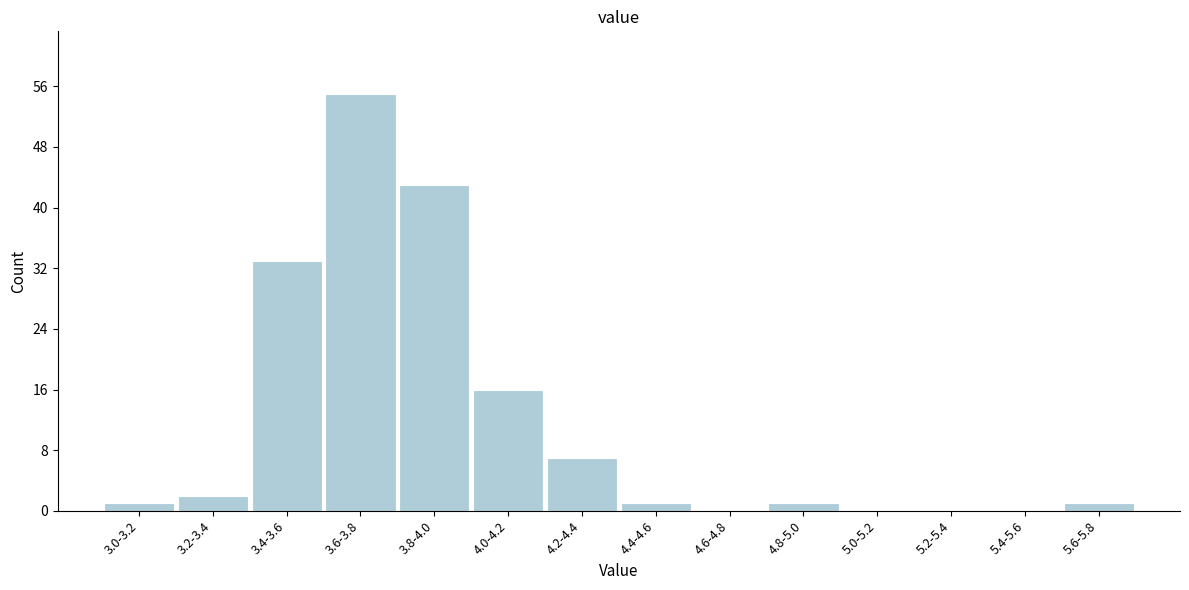

Reading left to right, extract all data points from this chart.

3.0-3.2=1	3.2-3.4=2	3.4-3.6=33	3.6-3.8=55	3.8-4.0=43	4.0-4.2=16	4.2-4.4=7	4.4-4.6=1	4.6-4.8=0	4.8-5.0=1	5.0-5.2=0	5.2-5.4=0	5.4-5.6=0	5.6-5.8=1